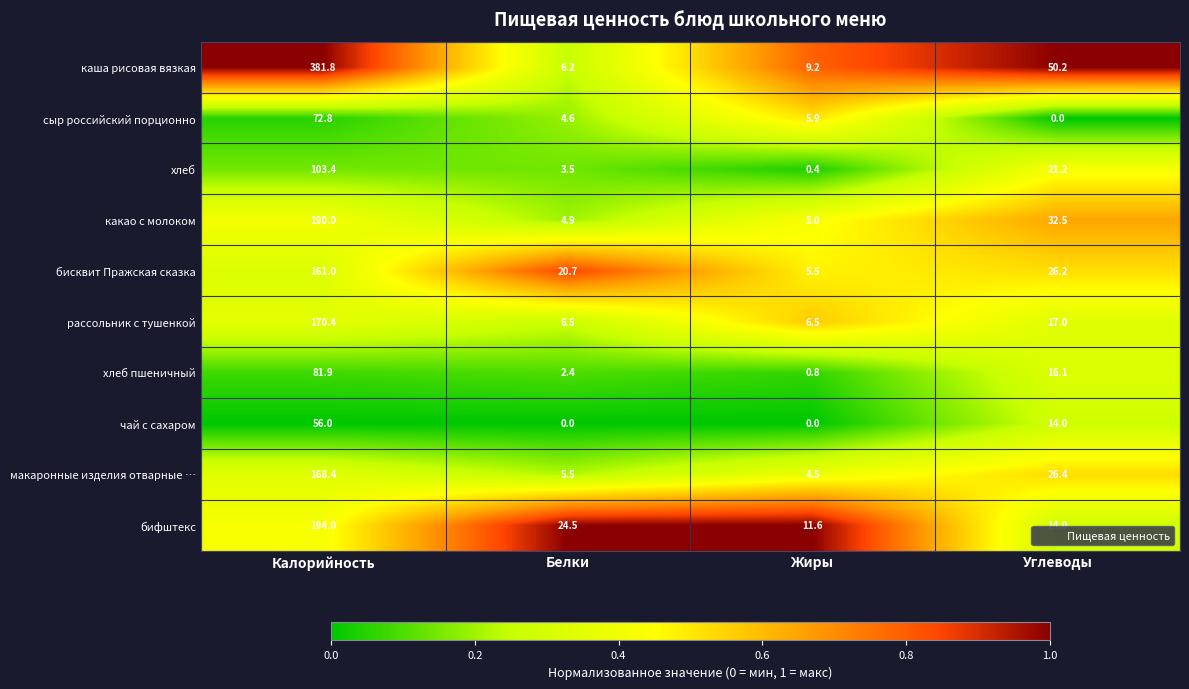

The бисквит Пражская сказка series shows 20.7 at Белки. True or false?

True